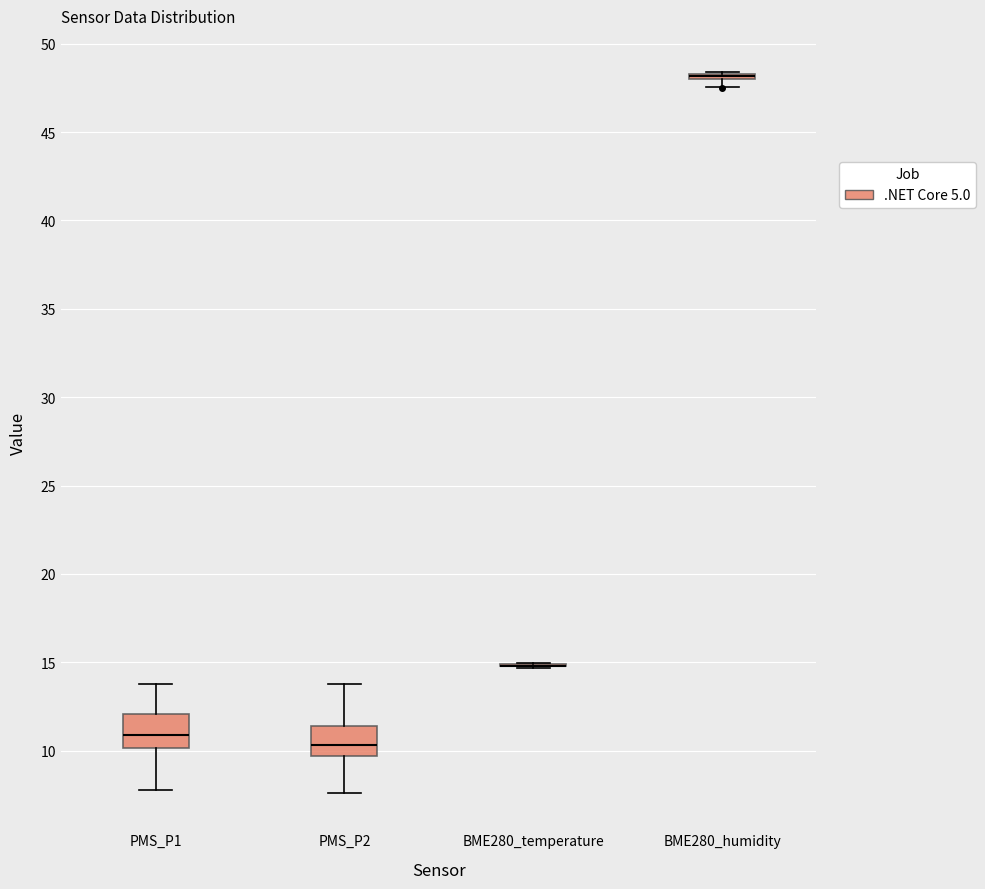

Where is the lower edge of the box for PMS_P1 on the y-axis? The values are not printed on the chart, so give them approximately, as read against the axis.

10.0